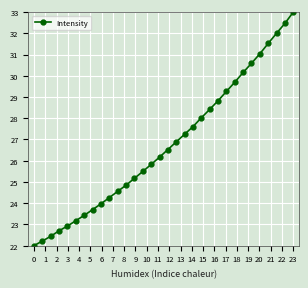

Reading left to right, list all the values displayed in this chart.

22.0	22.2	22.4	22.7	22.9	23.2	23.4	23.7	24.0	24.3	24.6	24.8	25.2	25.5	25.8	26.2	26.5	26.9	27.2	27.6	28.0	28.4	28.8	29.3	29.7	30.2	30.6	31.0	31.5	32.0	32.5	33.0